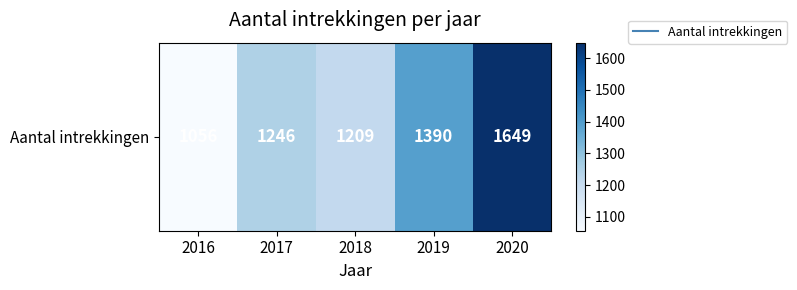

What is the average value?

1310